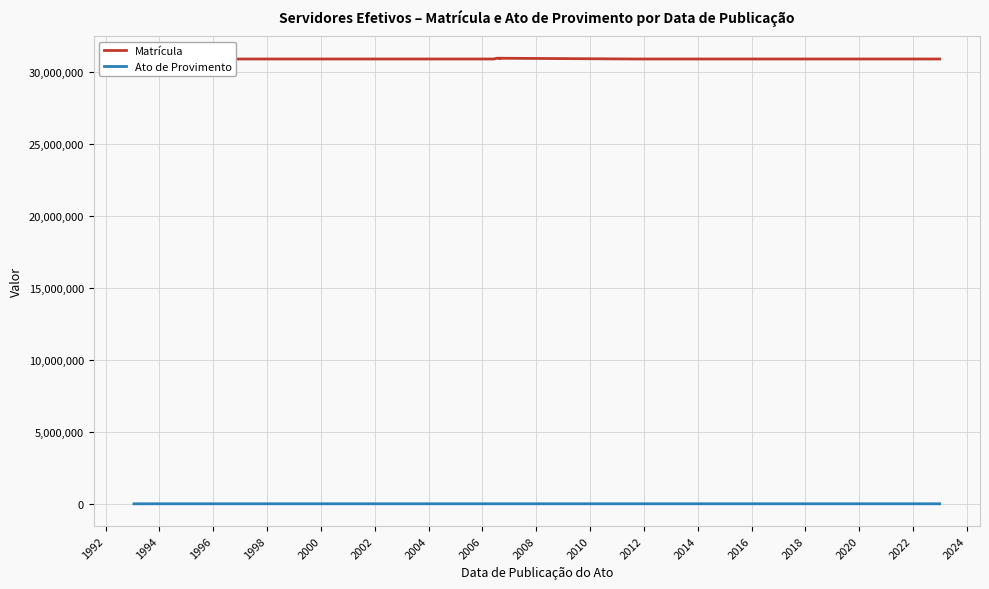

What is the spread (max minus min) of values at 2018?

30928028